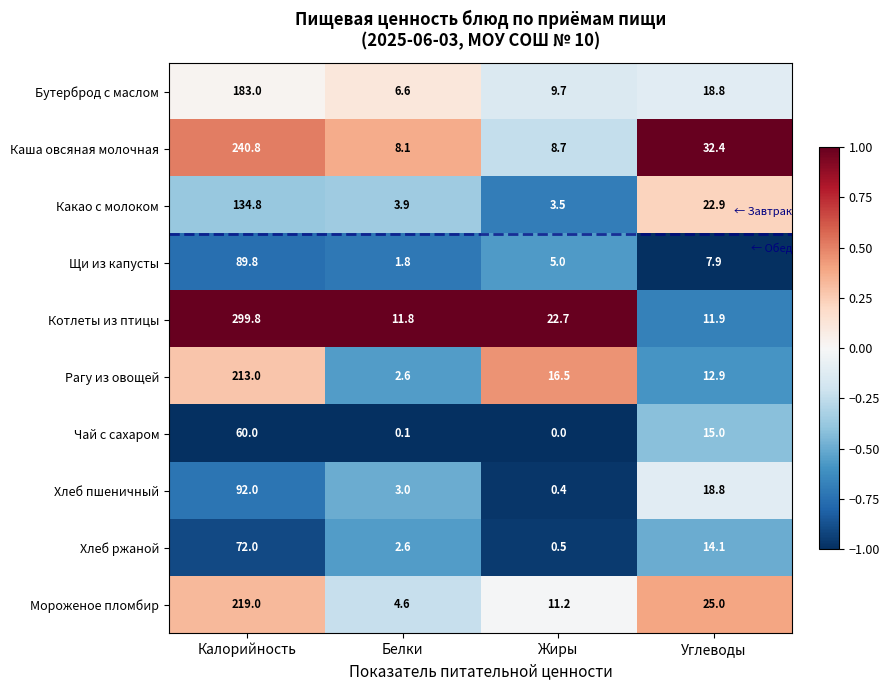

Rank the series at Жиры from lowest to highest value.

Чай с сахаром, Хлеб пшеничный, Хлеб ржаной, Какао с молоком, Щи из капусты, Каша овсяная молочная, Бутерброд с маслом, Мороженое пломбир, Рагу из овощей, Котлеты из птицы